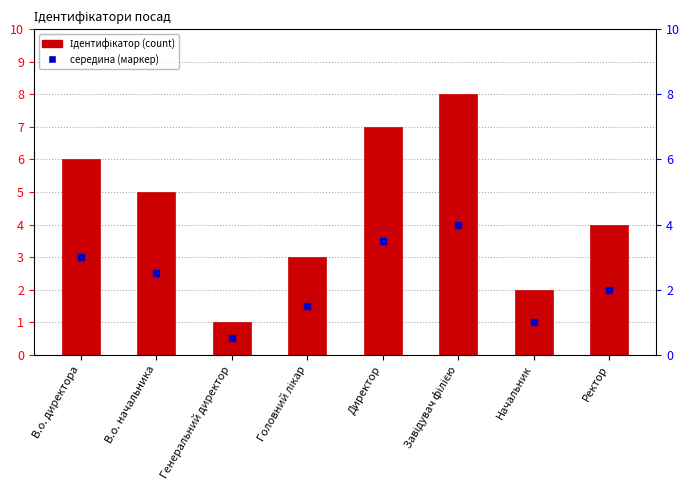

Which series has the widest spread of Y values?

Ідентифікатор